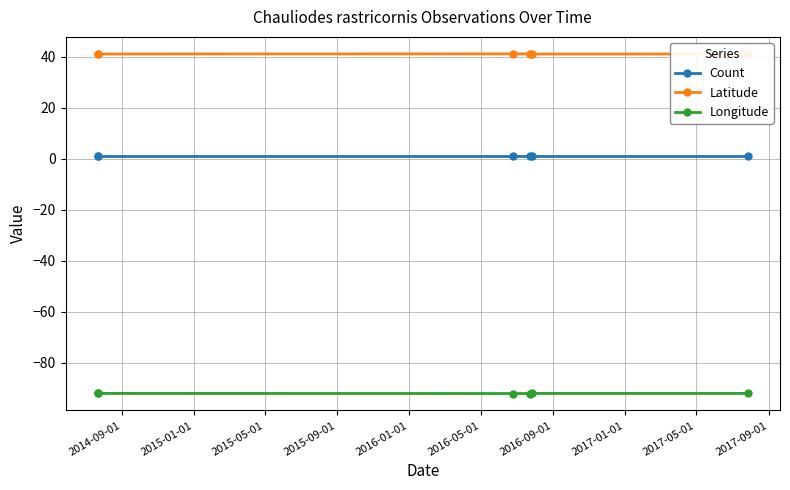

How many categories are shown in the chart?

6